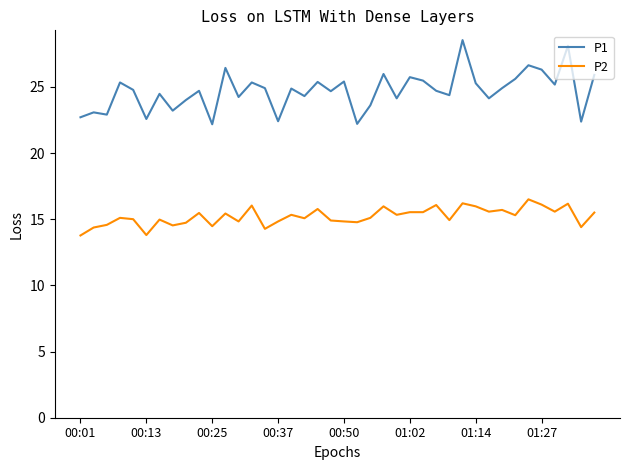

How many series are shown in this chart?

2